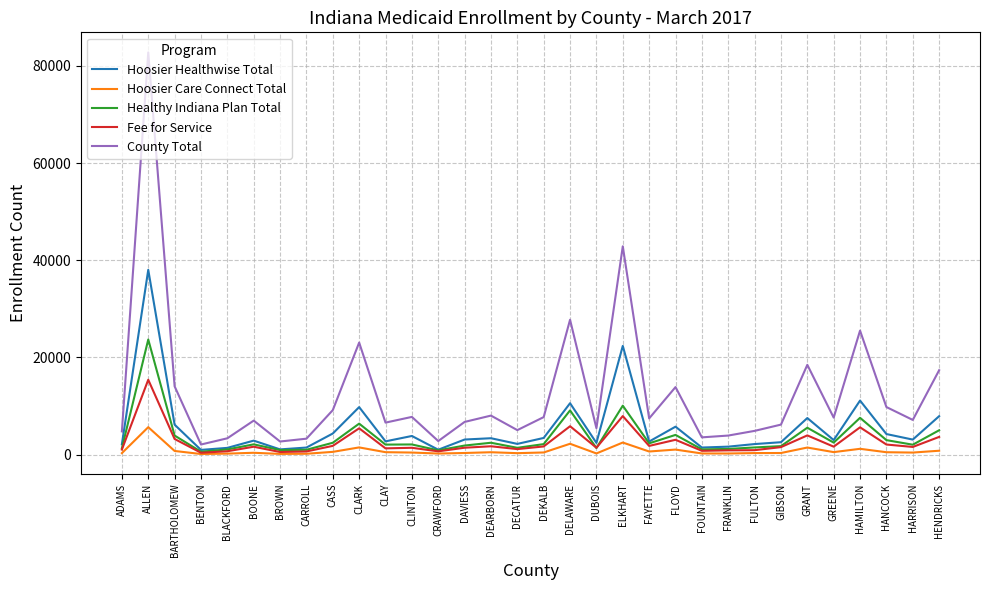

True or false: County Total and Hoosier Care Connect Total intersect in this chart.

False